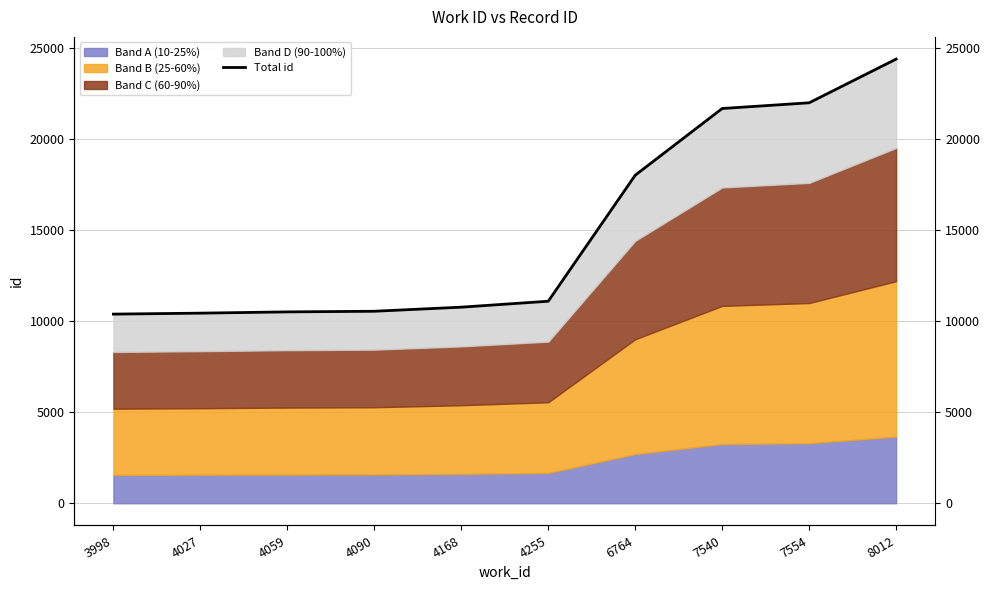

What is the greatest value displayed?

24373